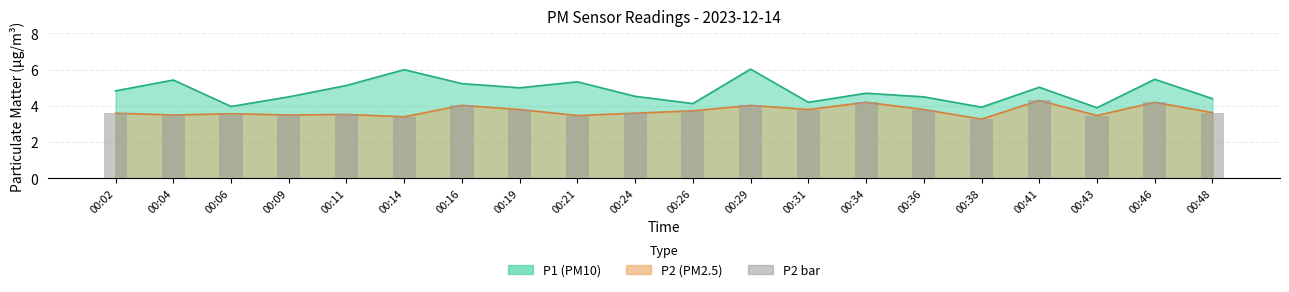

At which label is the value closest to 3?

00:38